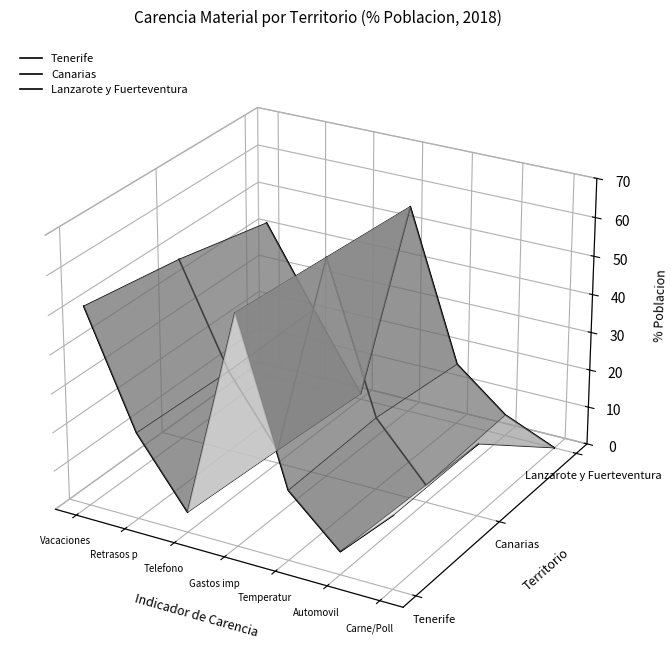

True or false: Tenerife and Lanzarote y Fuerteventura cross at least once.

False